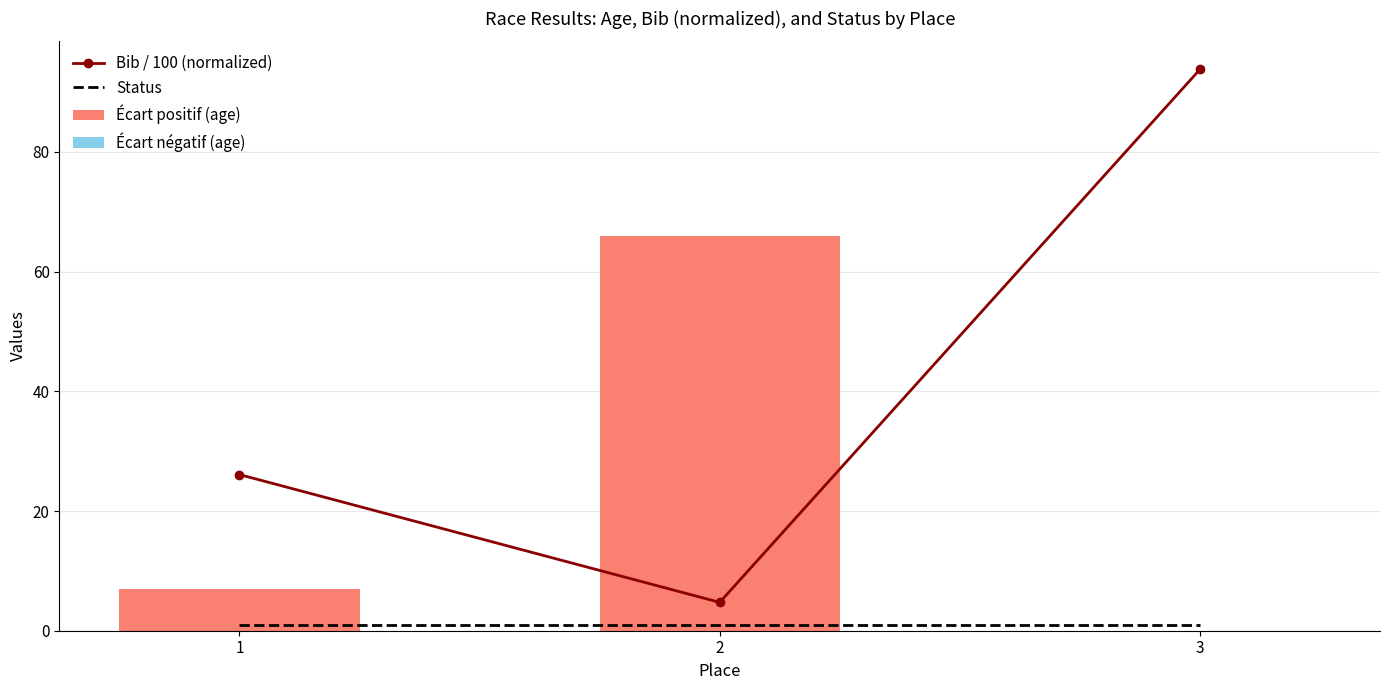

Where is Écart positif (age) nearest to the value 33?

1